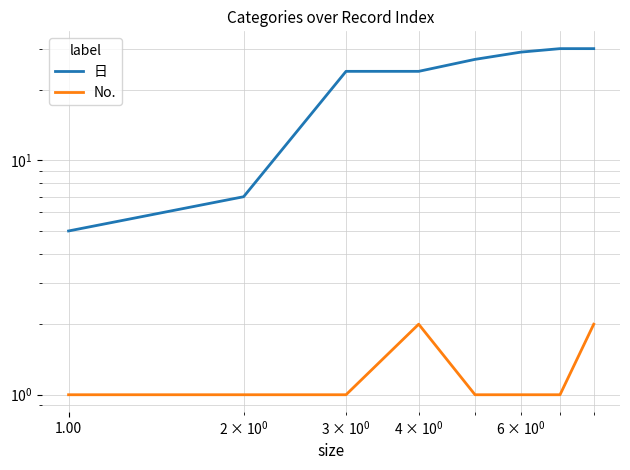

List the series in order of their overall mean, lowest first.

No., 日